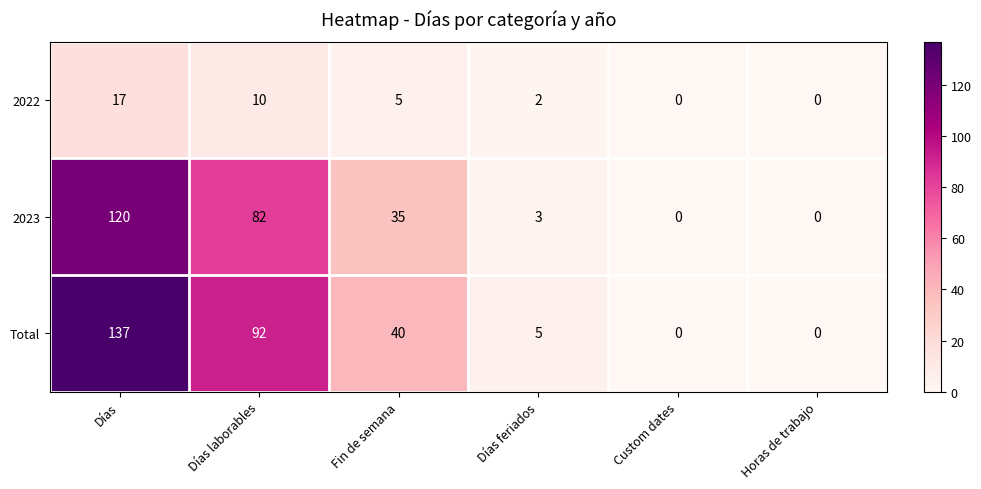

At how many categories does at least one series exceed 77?

2